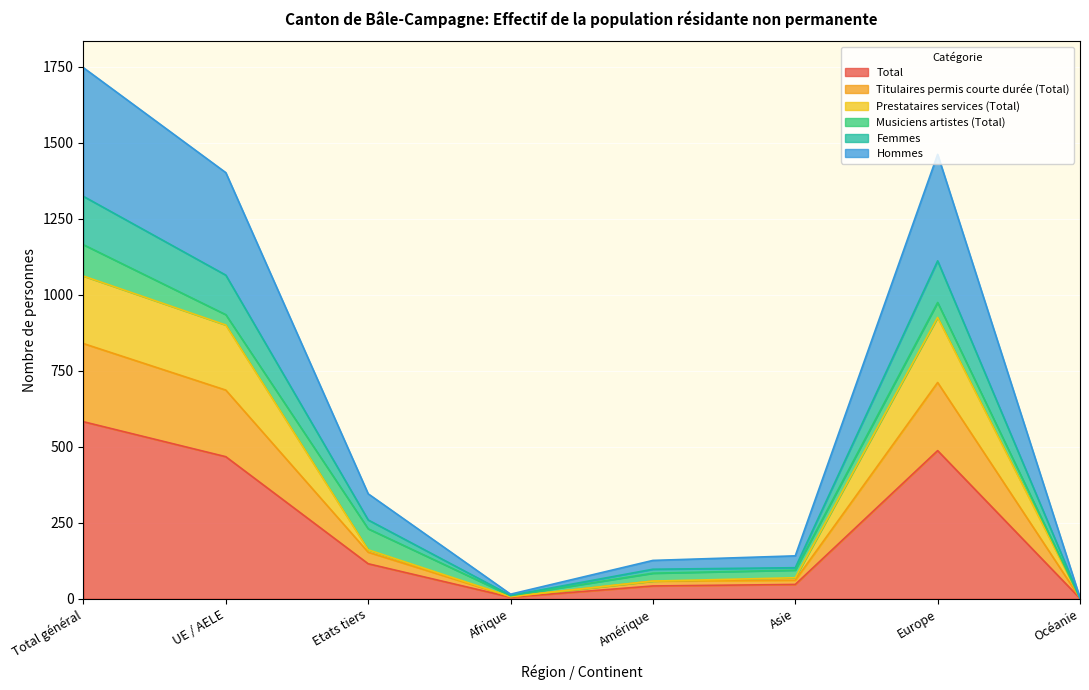

Which category has the lowest value across all series?

Océanie